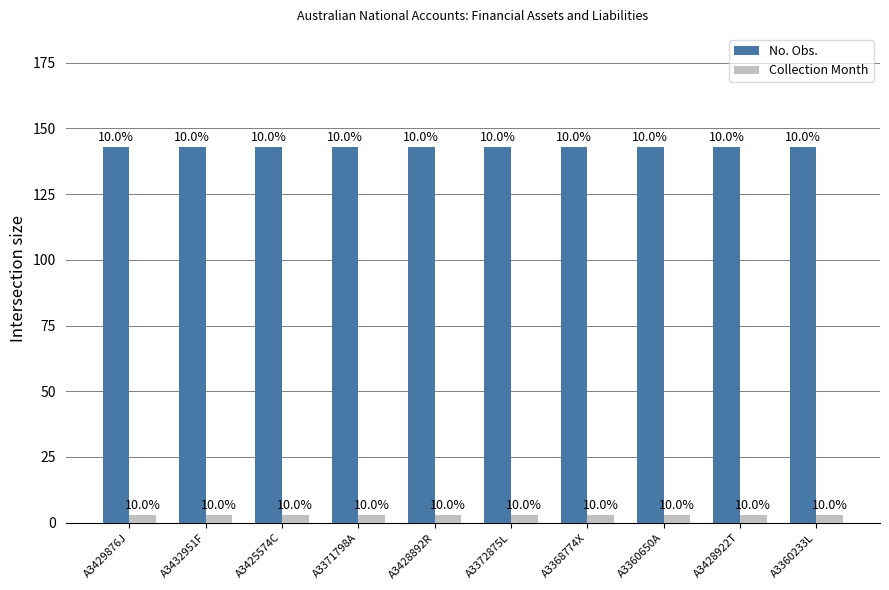

Is it true that Collection Month equals 3 at A3372875L?

True